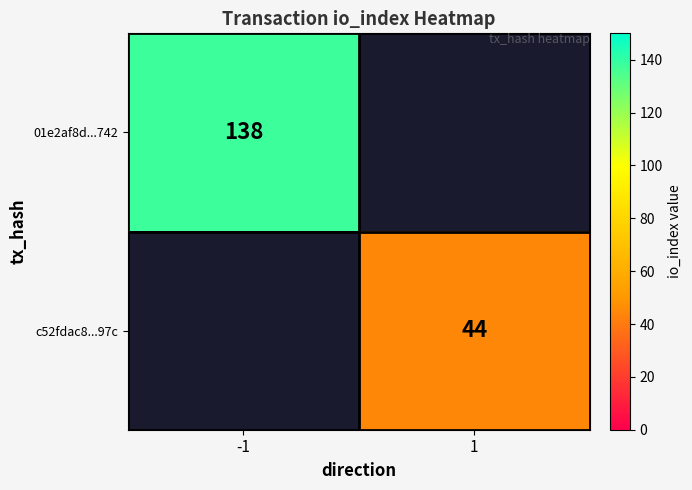

At which category does the chart reach its peak across all series?

-1